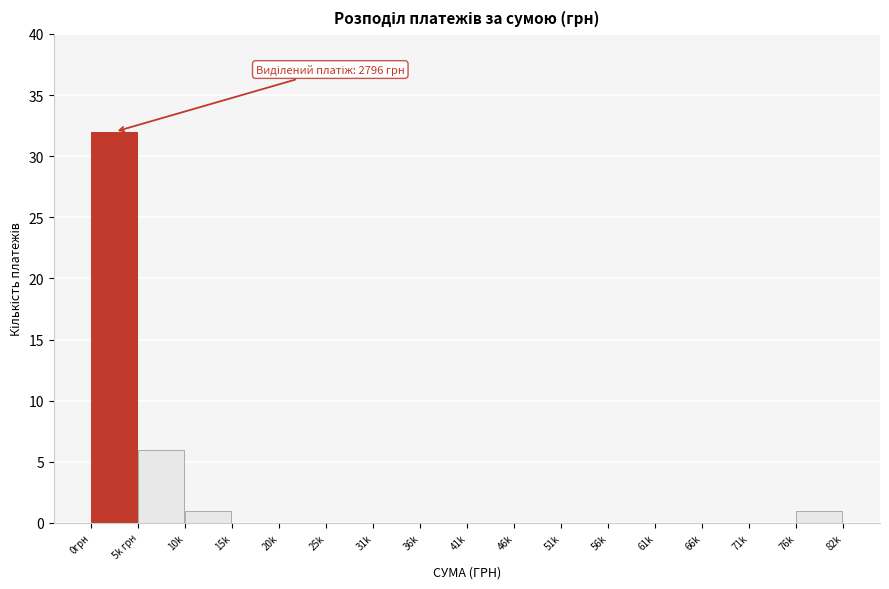

Between 10k and 56k, which is larger?

10k